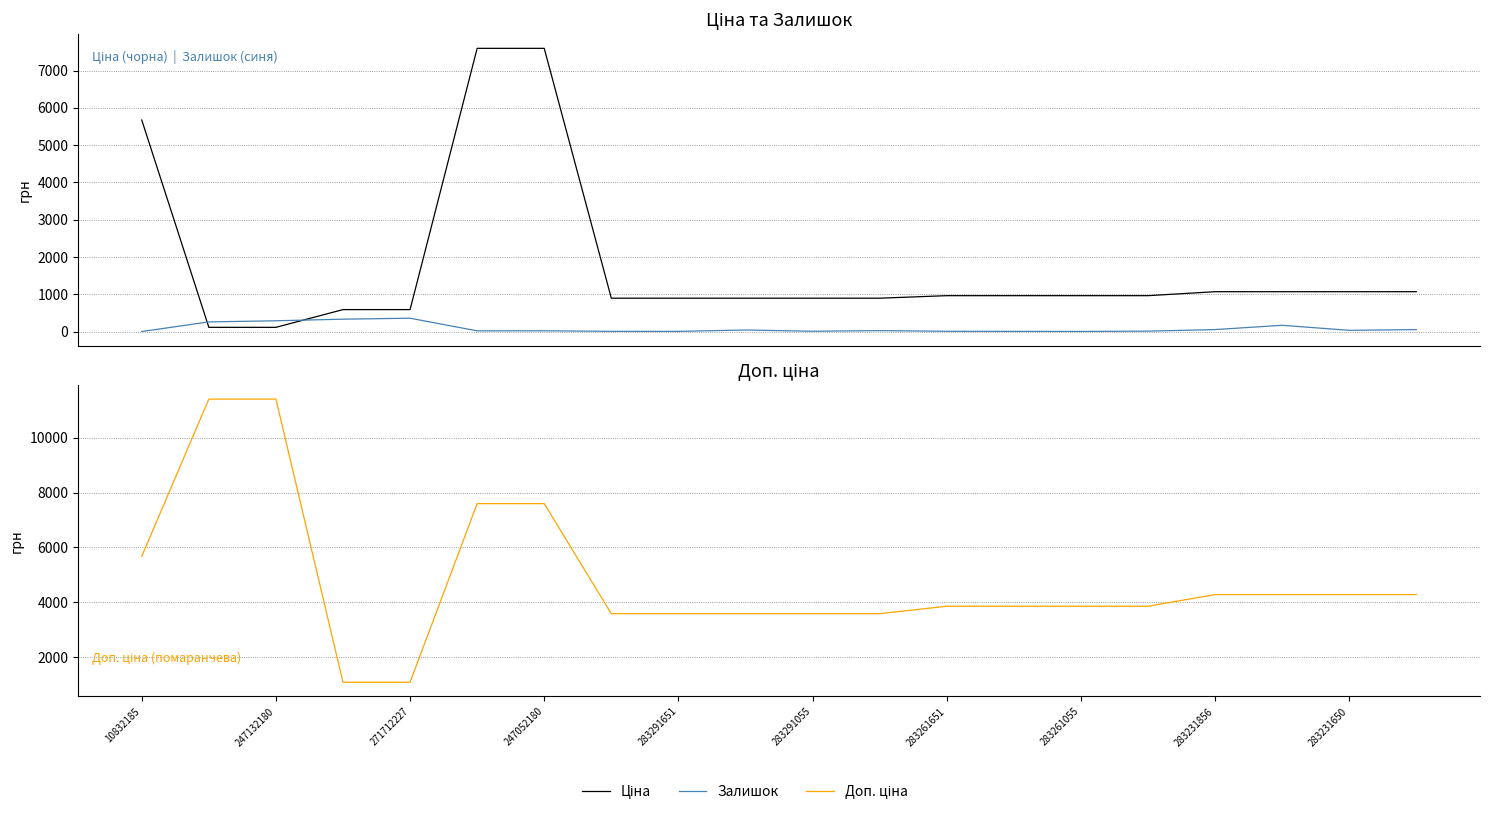

The value of Залишок at 283231650 is 43.0. True or false?

True